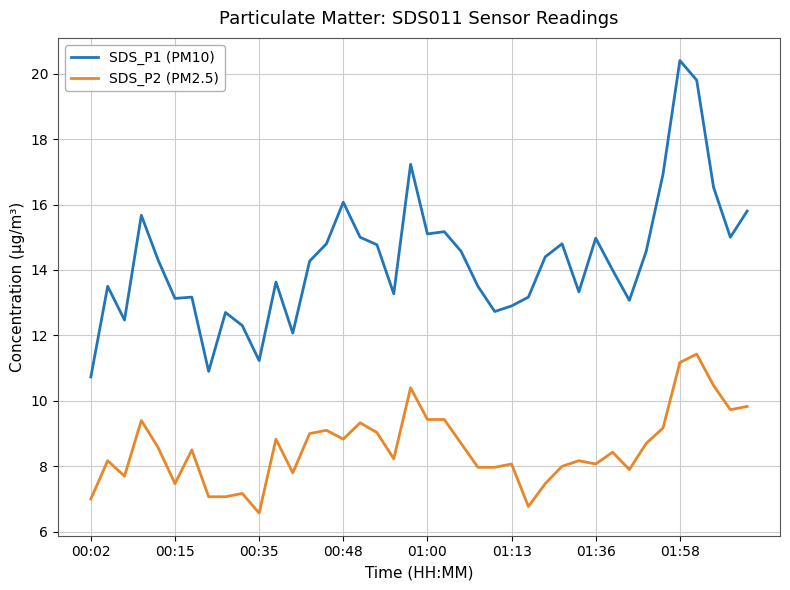

Which series has the largest total across all categories?

SDS_P1 (PM10)